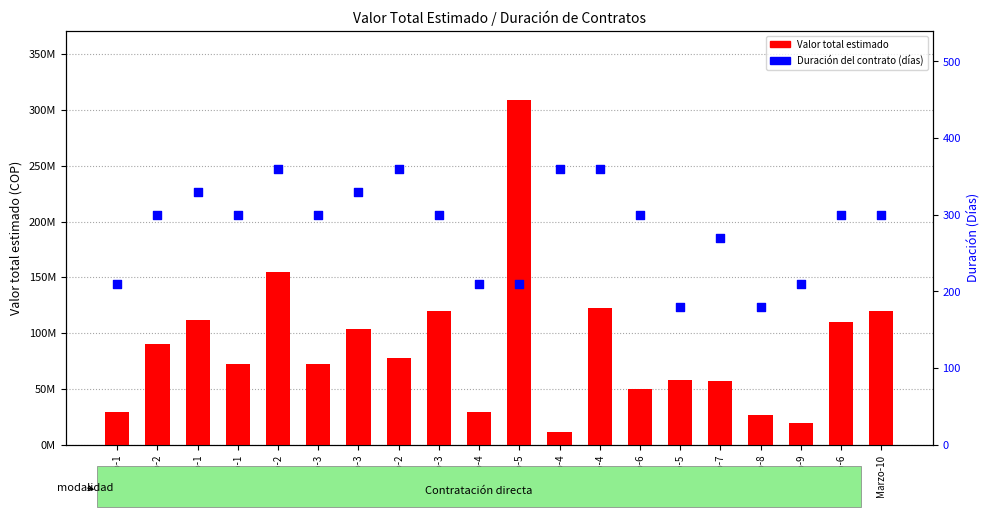

Which series contains the highest Y value?

Valor total estimado